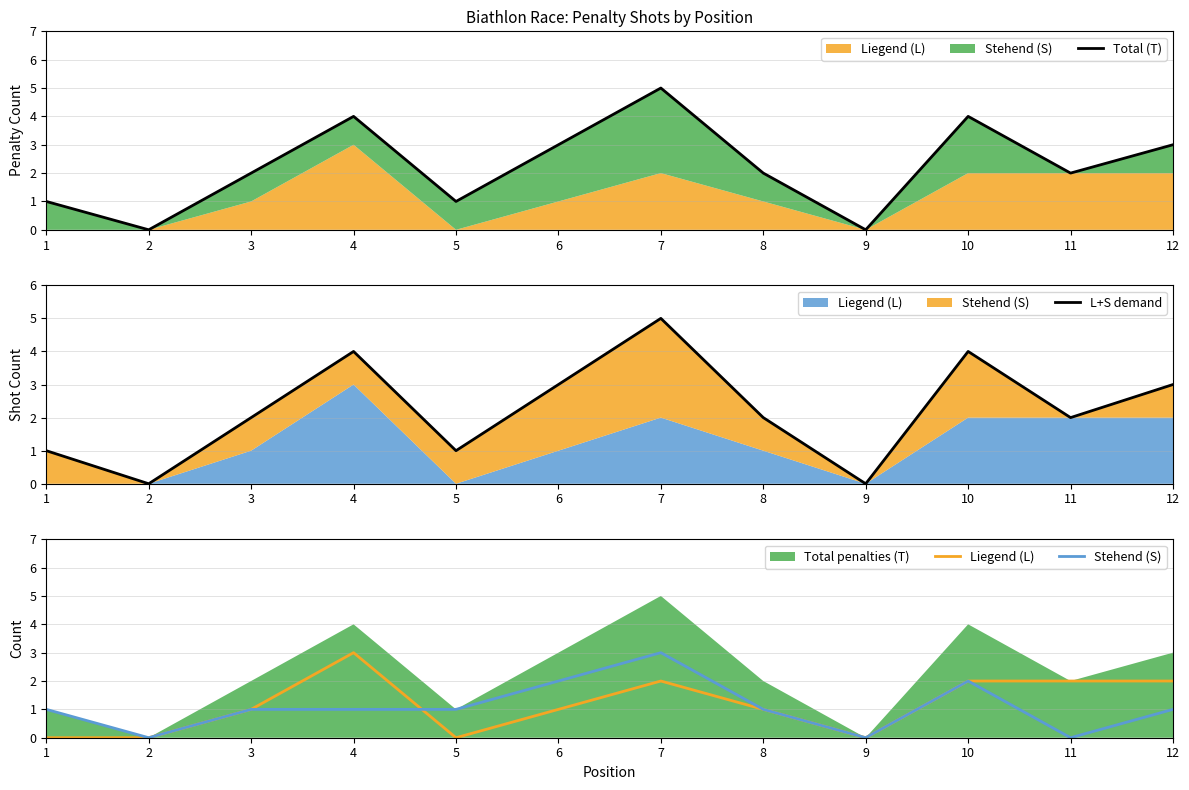

True or false: Total (T) and Liegend (L) intersect in this chart.

False